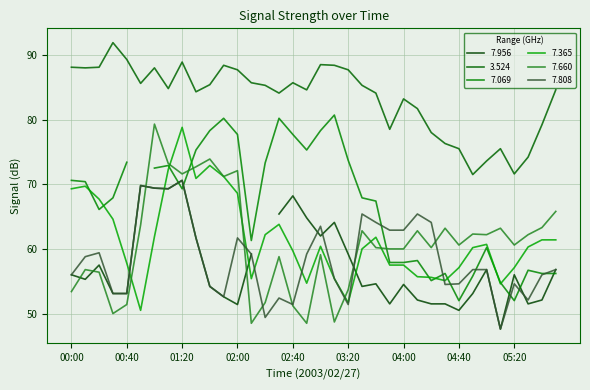

Where is the first local maximum for 7.808?

00:20